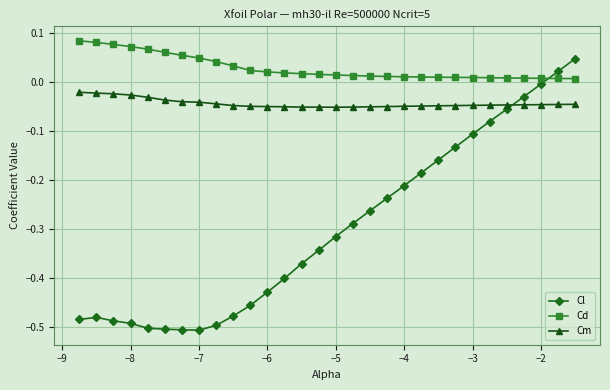

After their last crossing, which series has the higher values: Cd or Cl?

Cl